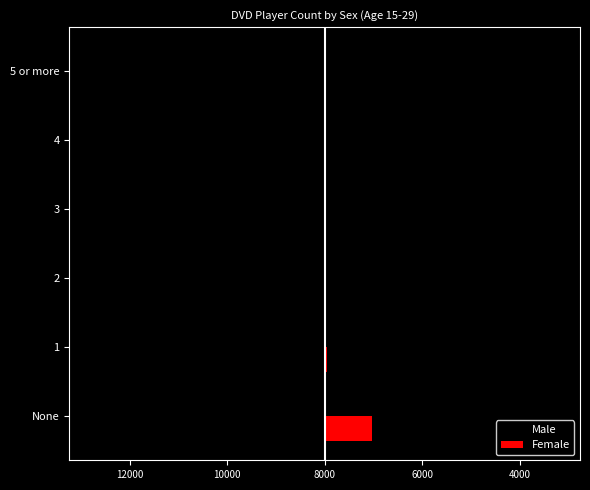

What are all the series names shown in the legend?

Male, Female